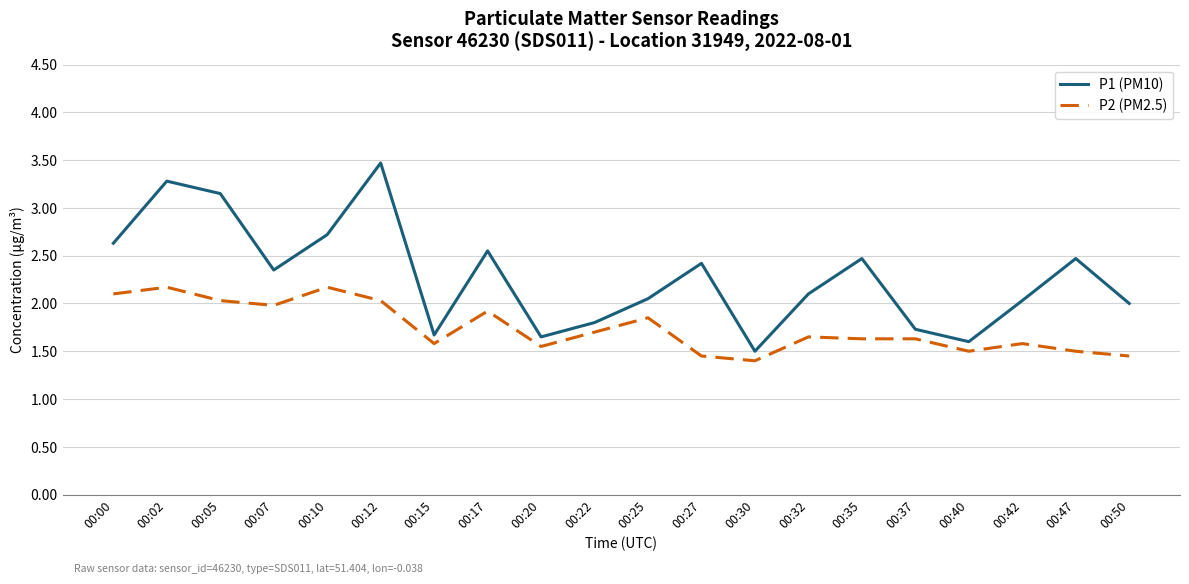

Is the value of P1 (PM10) at 00:27 greater than the value of P2 (PM2.5) at 00:50?

Yes